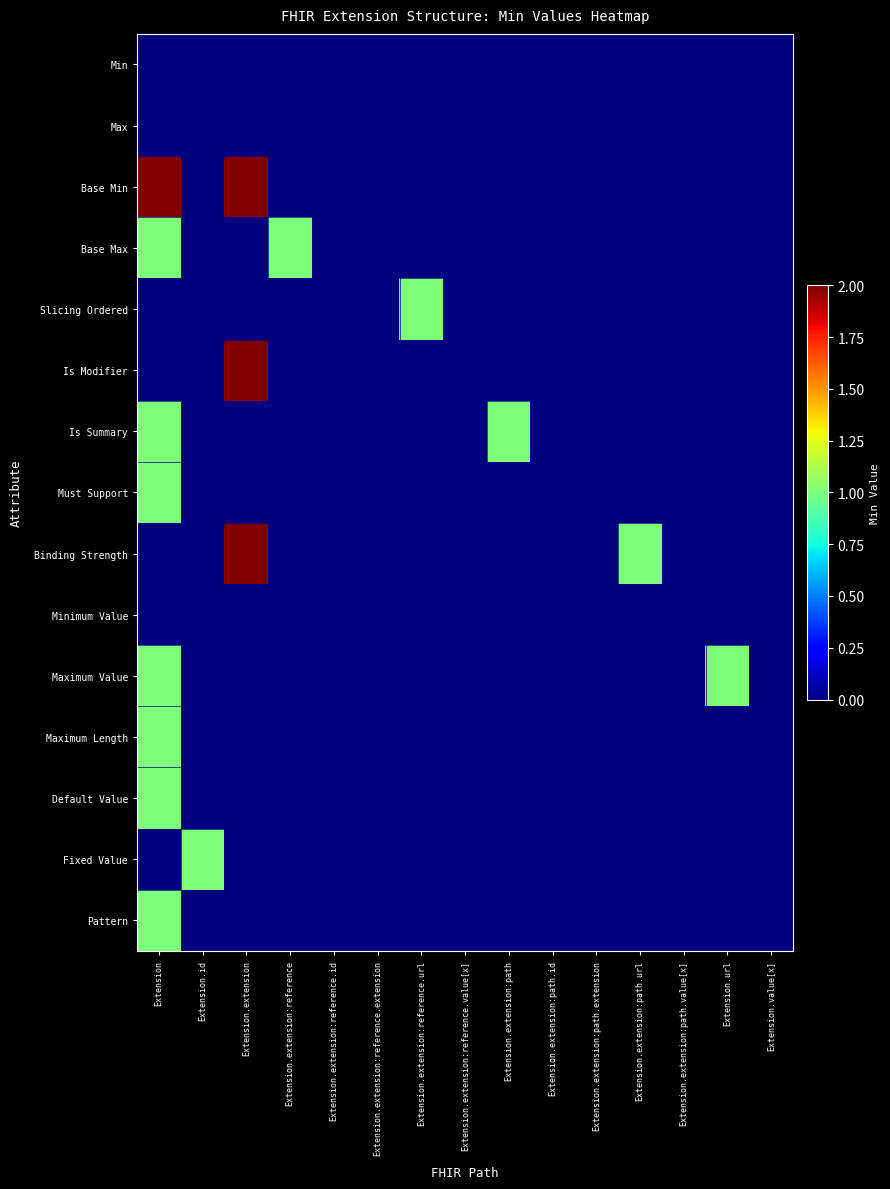

Rank the series by their maximum value, from highest to lowest.

Base Min, Is Modifier, Binding Strength, Base Max, Slicing Ordered, Is Summary, Must Support, Maximum Value, Maximum Length, Default Value, Fixed Value, Pattern, Min, Max, Minimum Value